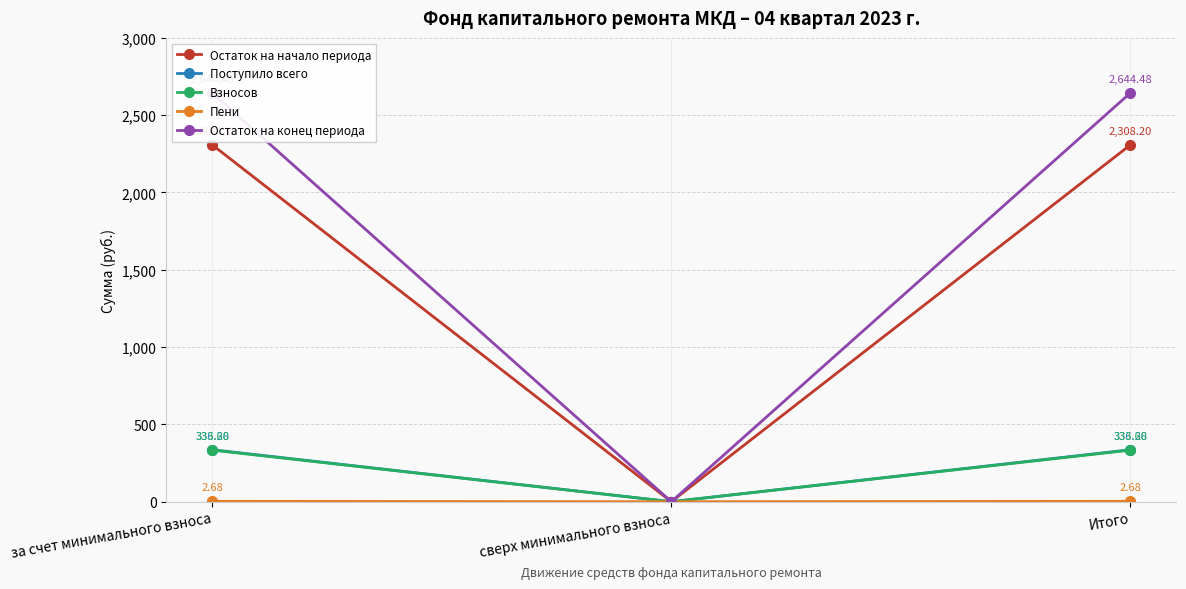

True or false: Остаток на начало периода has a value of 2308.2 at за счет минимального взноса.

True